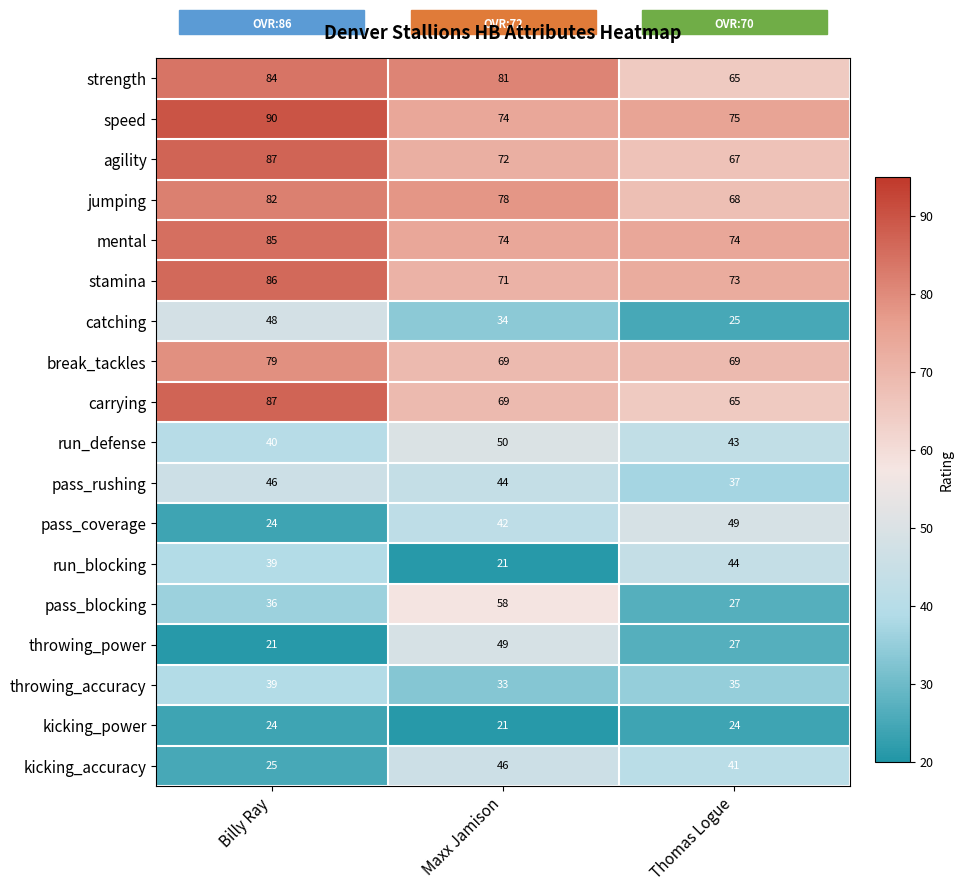

At which label is pass_blocking closest to 42?

Billy Ray